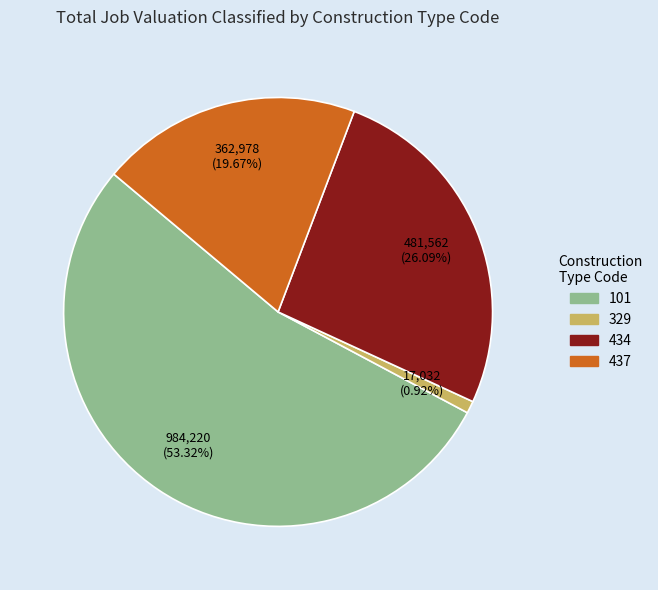

How many slices are in this pie chart?

4